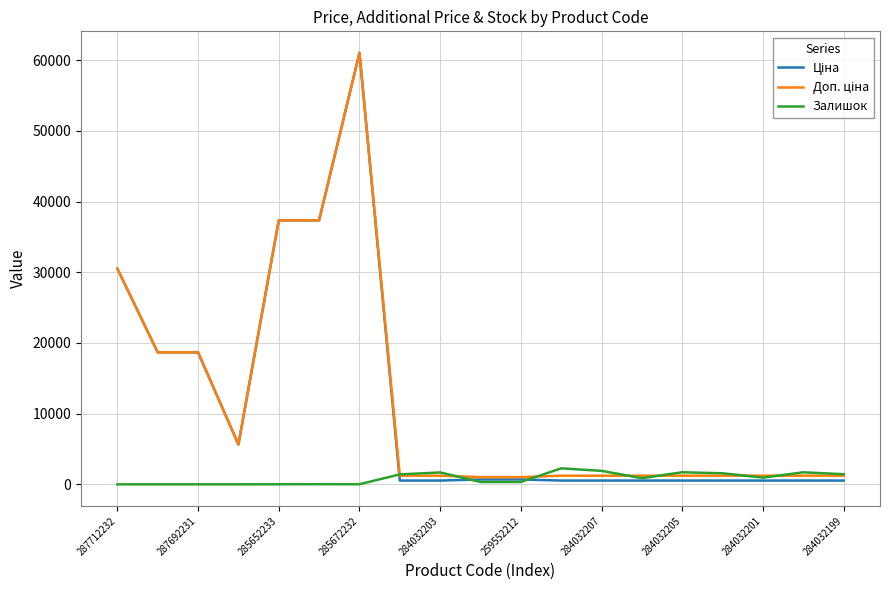

What is the greatest value displayed?

61024.7